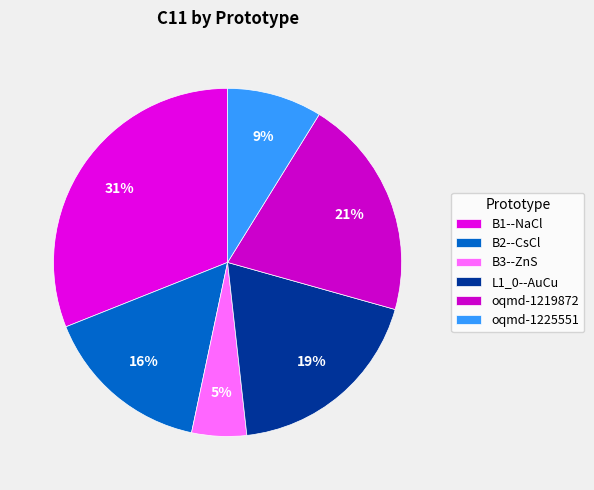

How many segments does this pie chart have?

6